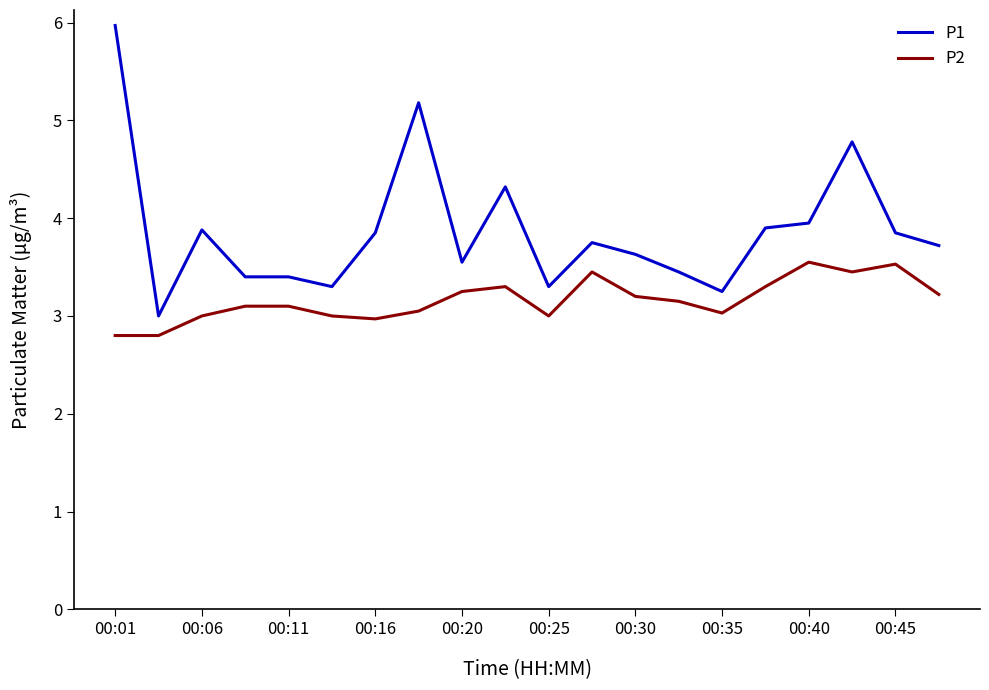

List the series in order of their peak value, highest first.

P1, P2